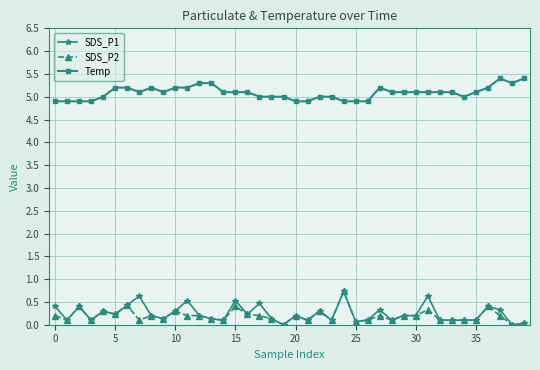

Which series has the largest total across all categories?

Temp